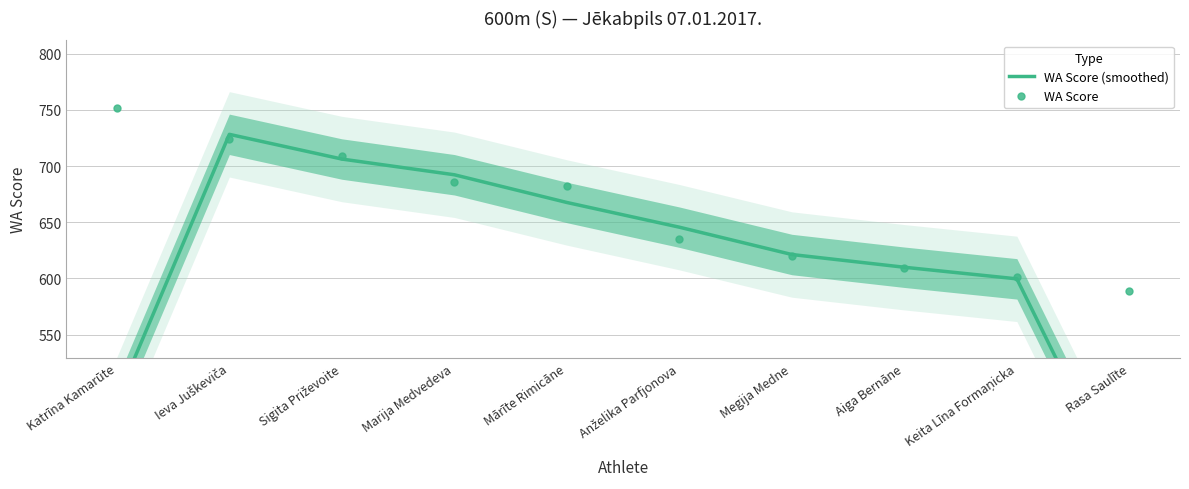

How many data points does each series have?

10